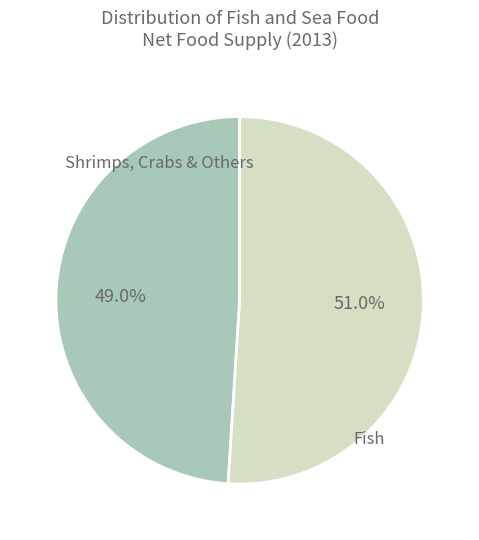

Is there any slice that represents more than half of the pie?

Yes